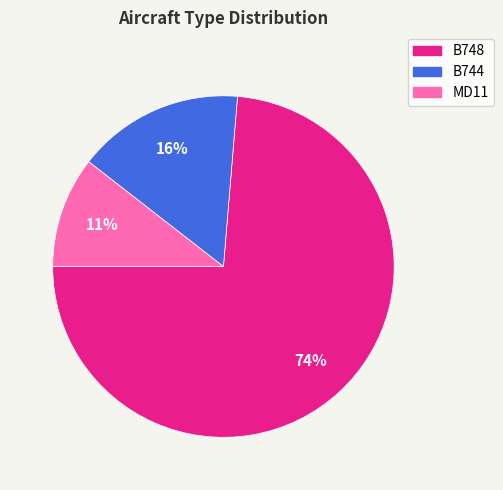

What is the largest slice in the pie chart?

B748